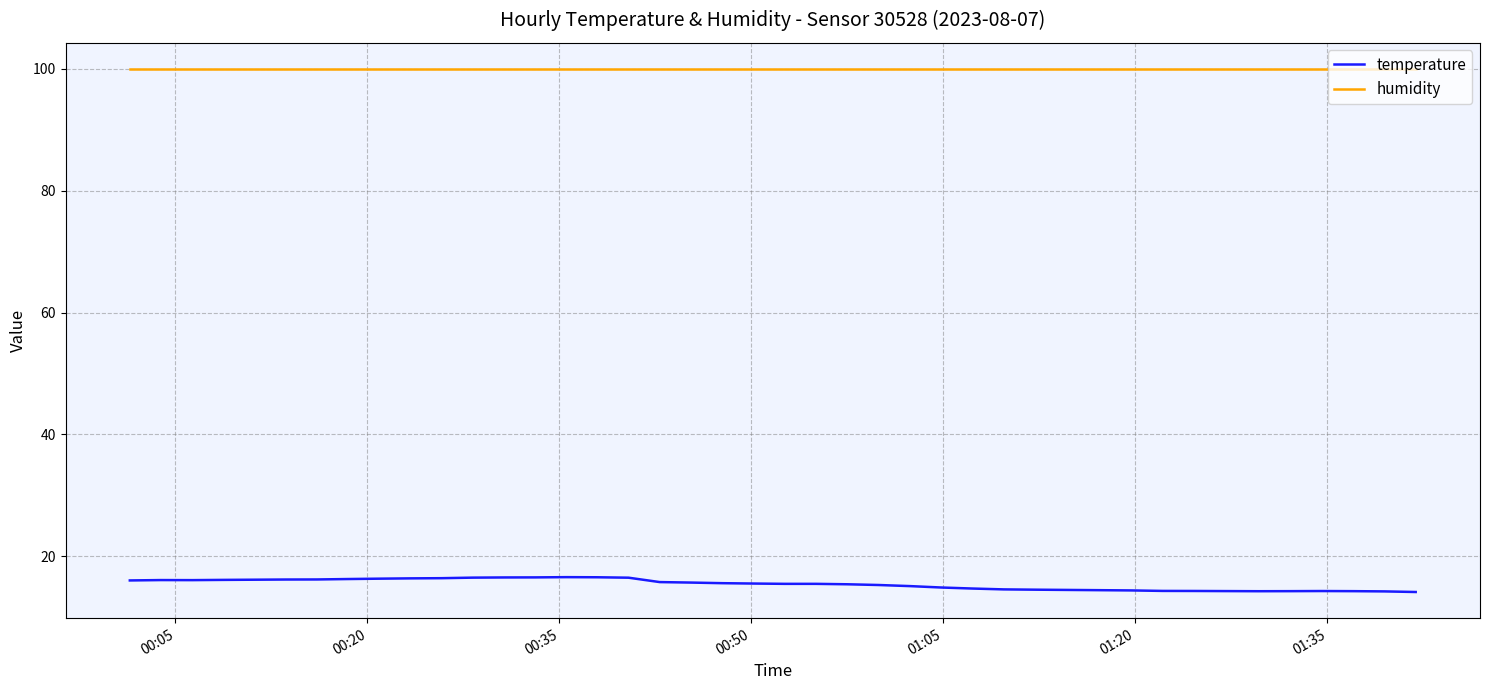

True or false: humidity and temperature intersect in this chart.

False